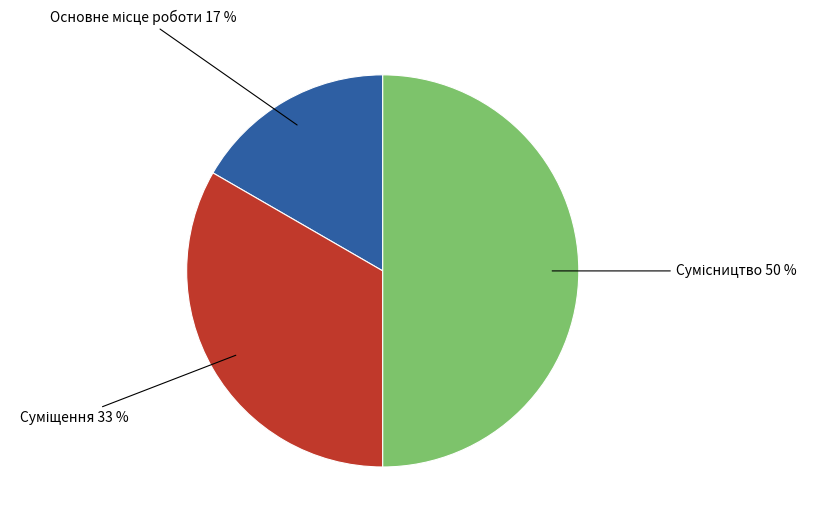

To the nearest percent, what is the difference between the largest and smallest slice percentages?

33%